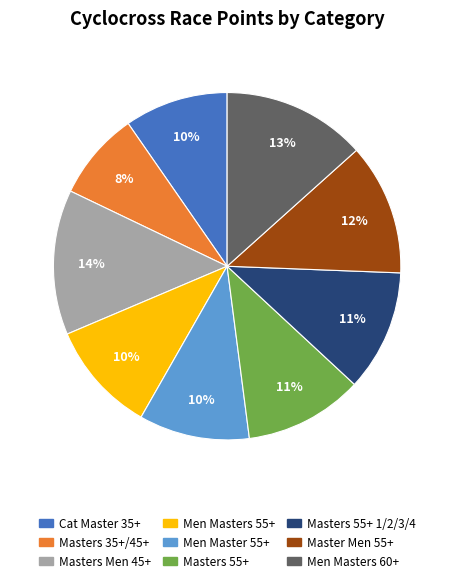

To the nearest percent, what is the average slice percentage?

11%